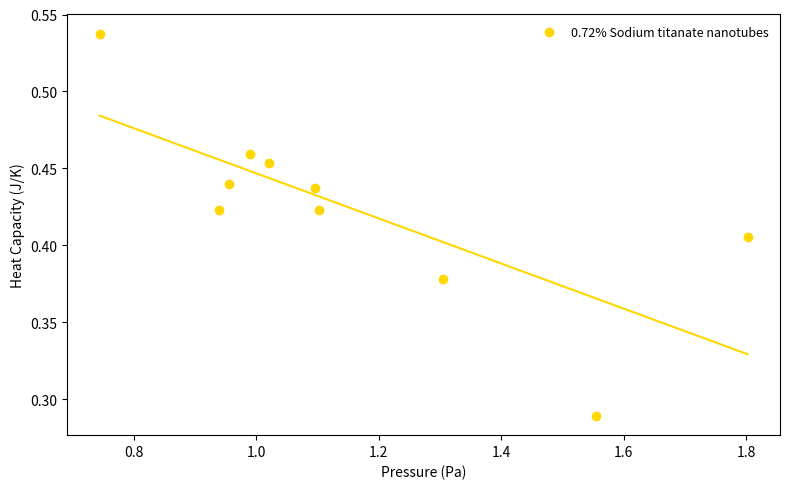

What is the average X value?

1.2